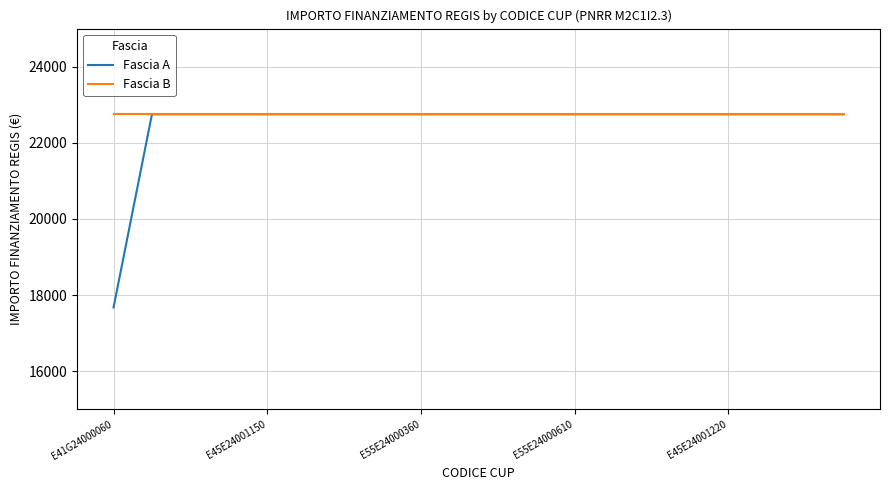

What is the greatest value displayed?

22750.0